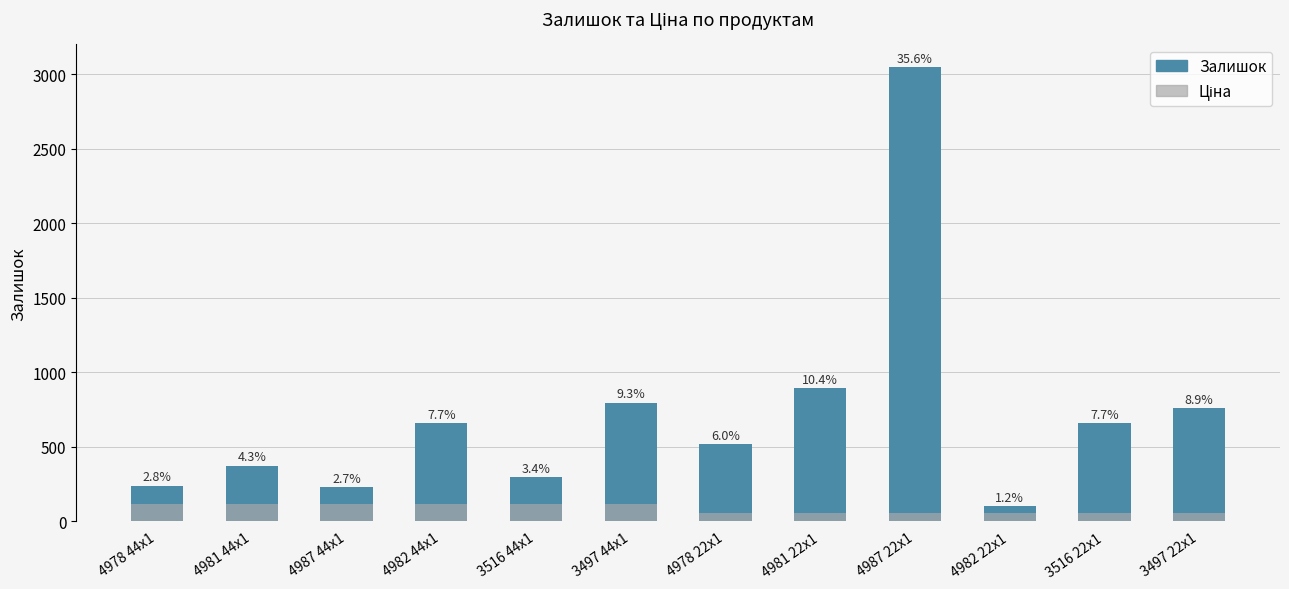

At which label does Ціна reach its peak?

4978 44x1